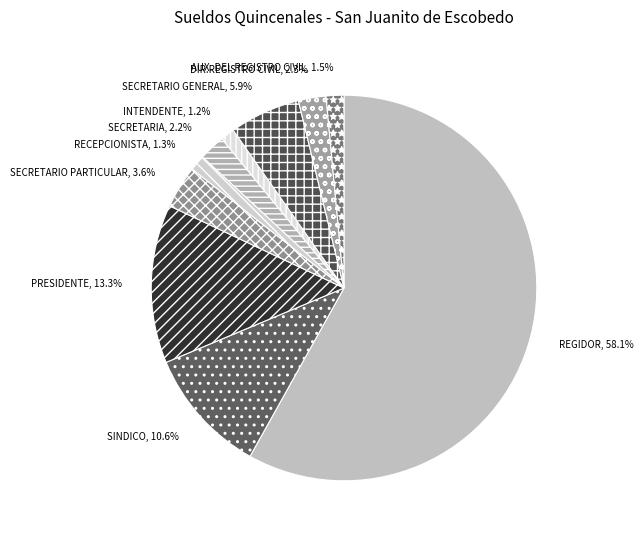

Is the sum of SINDICO and AUX. DEL REGISTRO CIVIL greater than half?

No